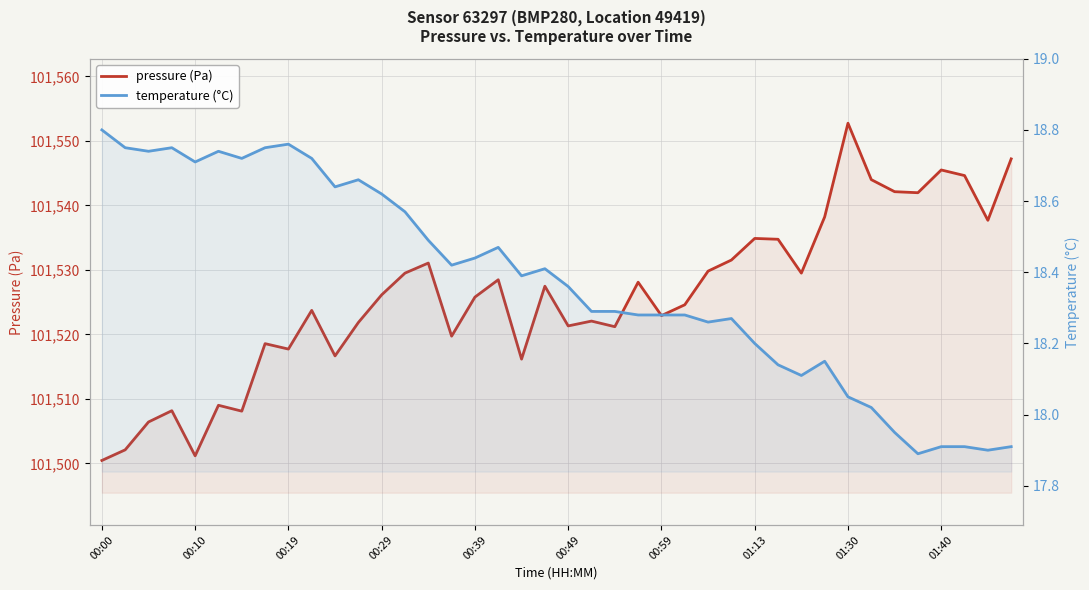

The pressure (Pa) series shows 51391.4 at 01:13. True or false?

False